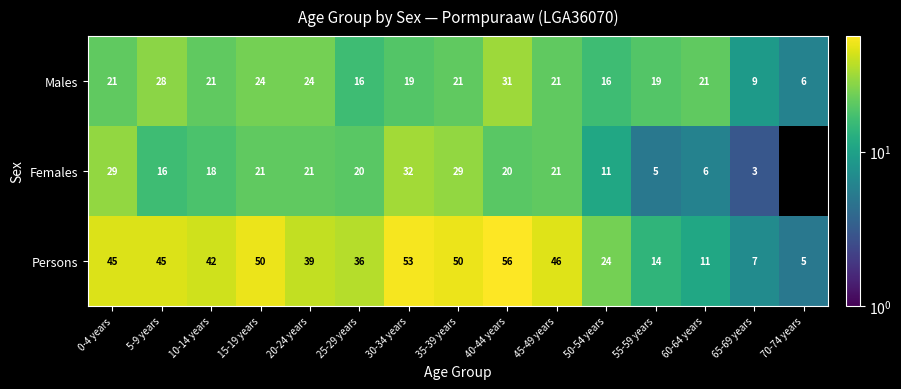

Is it true that Persons equals 53 at 30-34 years?

True